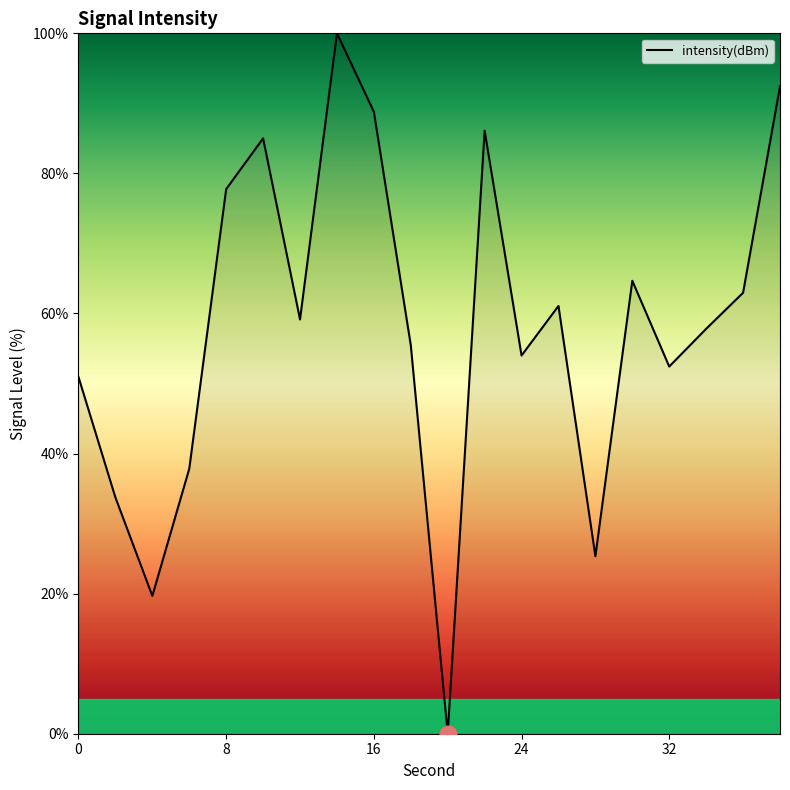

How many values are below 59?

10